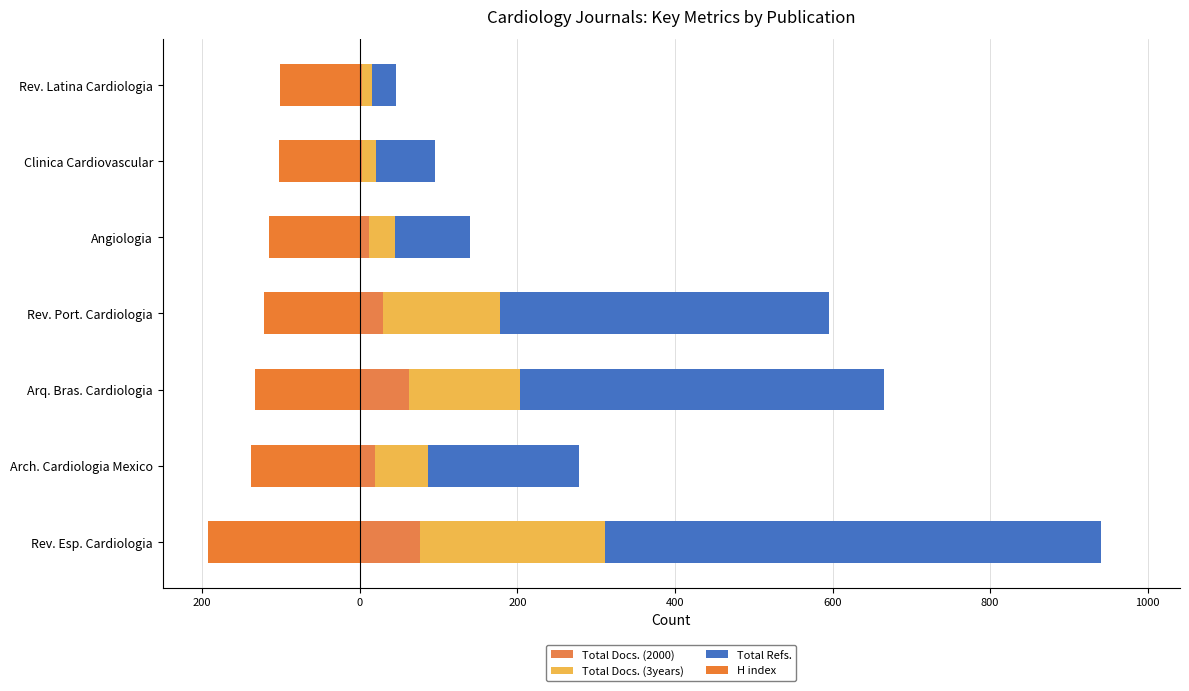

What are all the series names shown in the legend?

Total Docs. (2000), Total Docs. (3years), Total Refs., H index